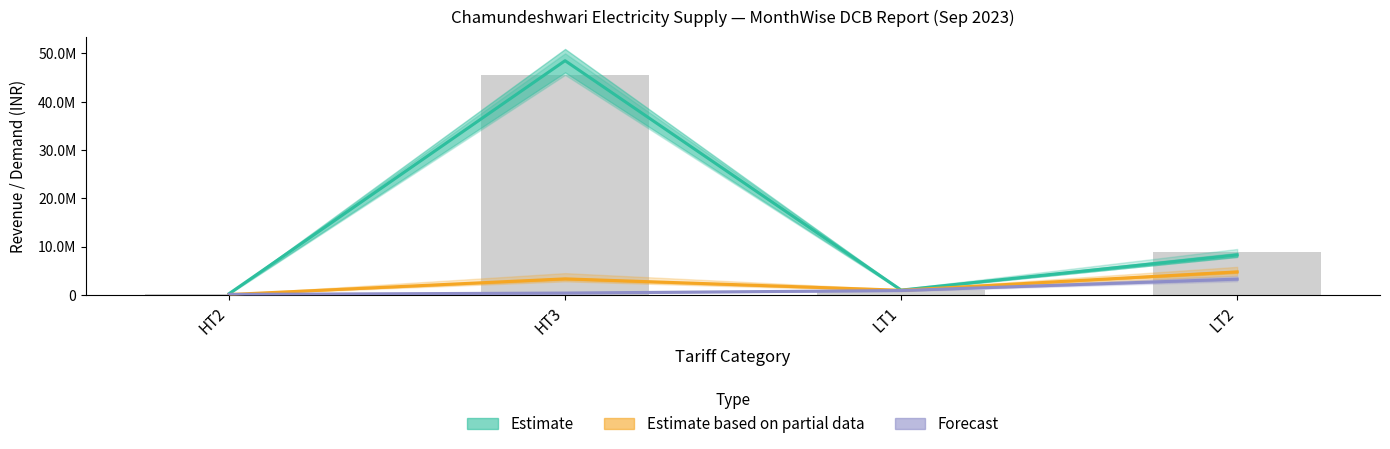

What is the smallest value displayed?

69223.0